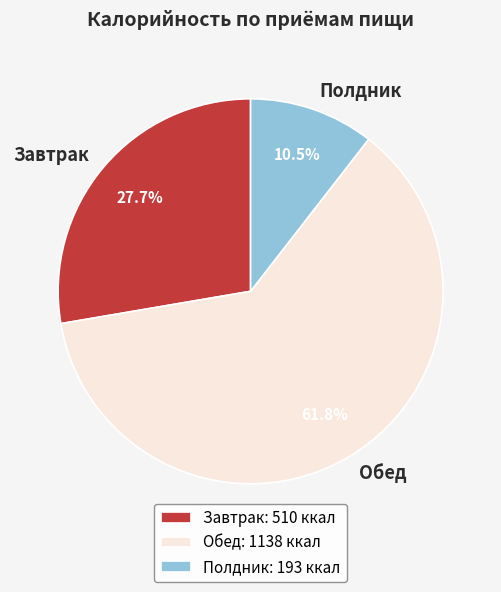

Count the number of slices in the pie.

3